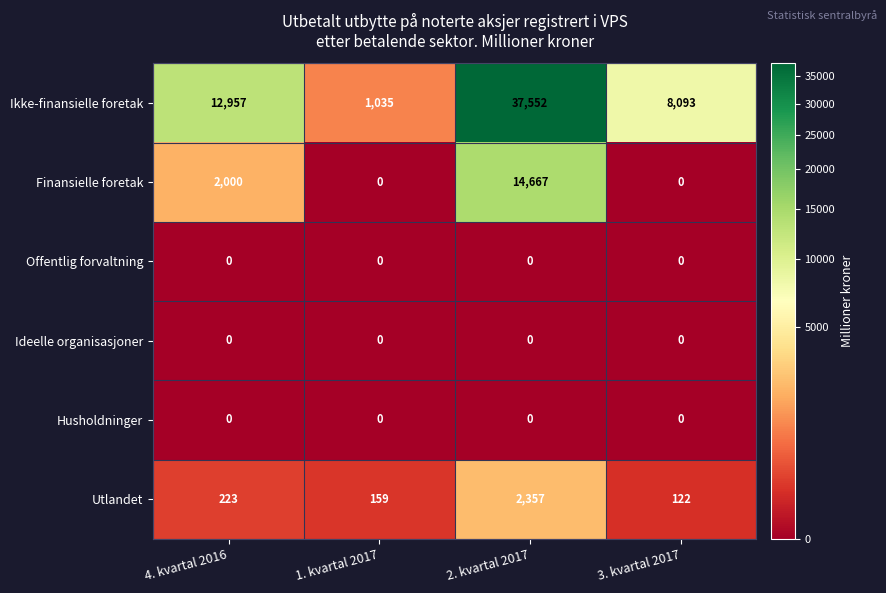

The value of Finansielle foretak at 4. kvartal 2016 is 2000. True or false?

True